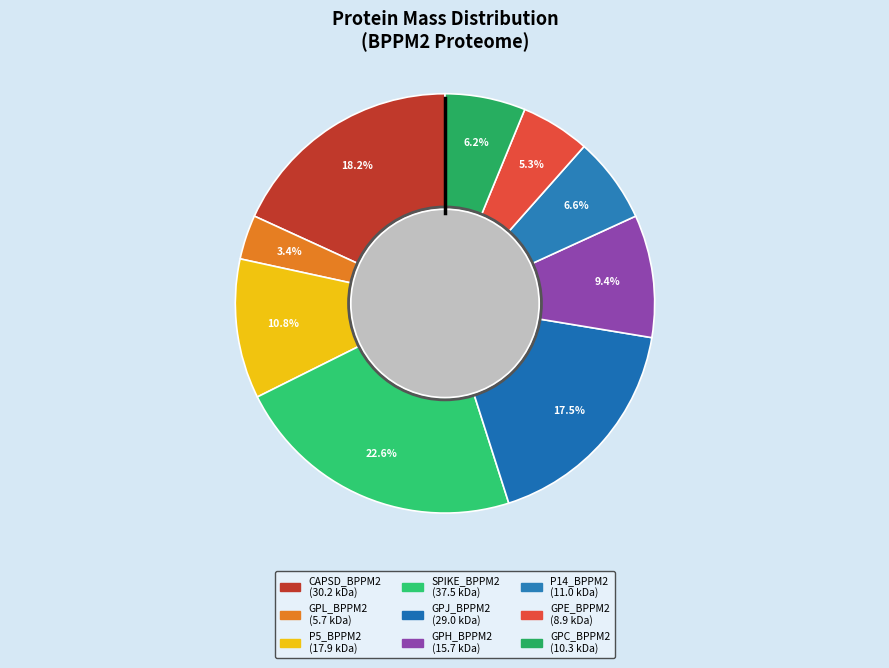

Does any single category account for the majority?

No